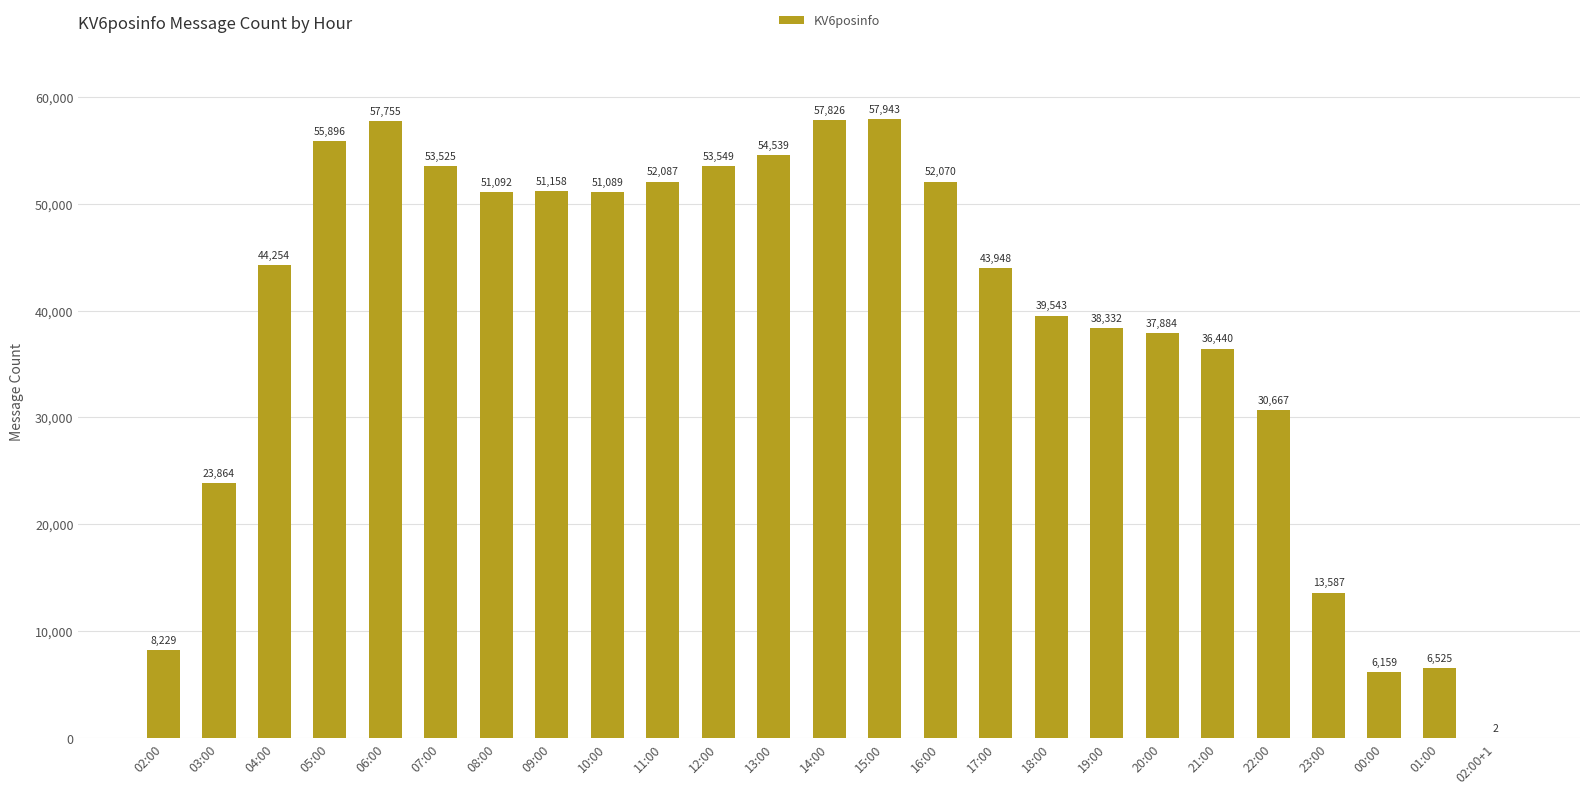

What is the greatest value displayed?

57943